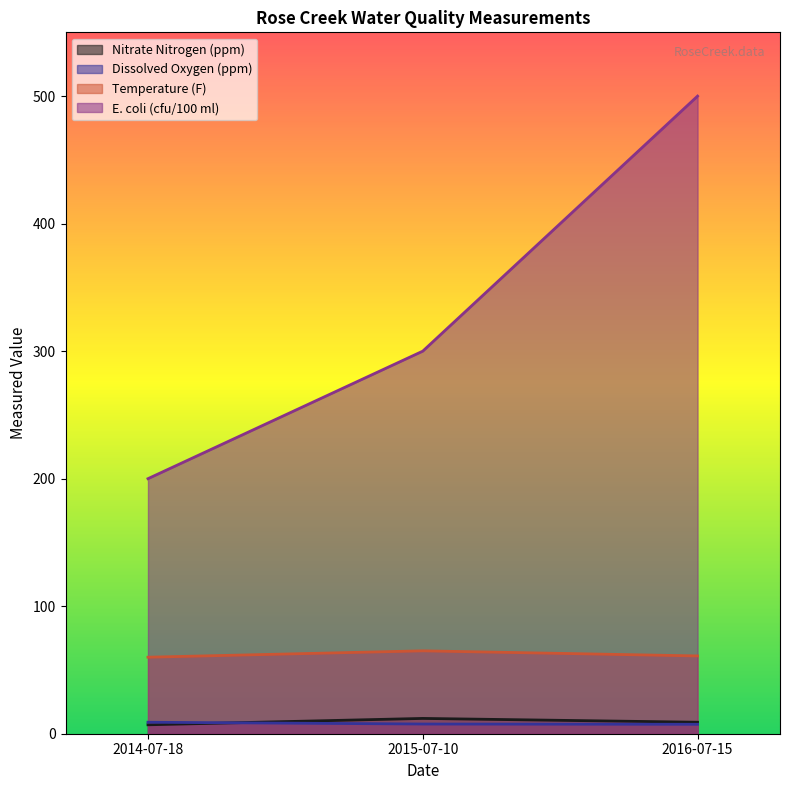

What is the difference between the highest and lowest values at 2015-07-10?

292.4